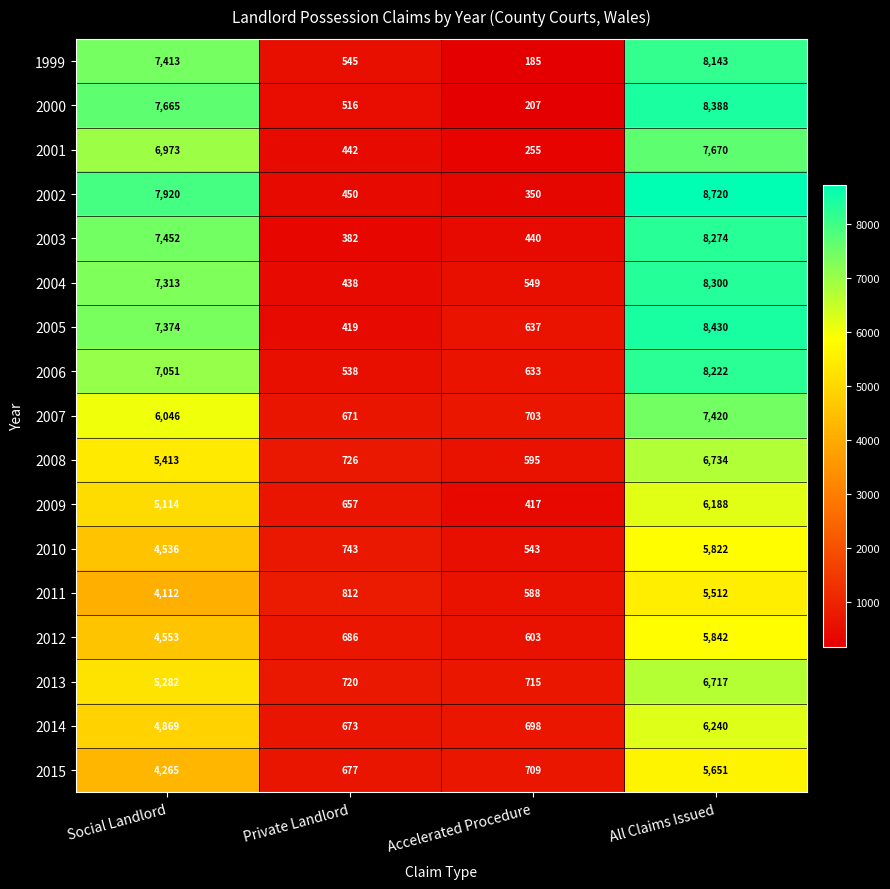

What is the average value of the 2014 series?

3120